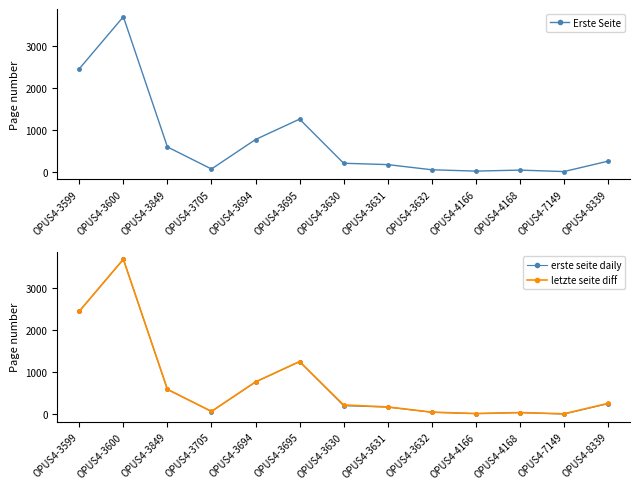

Reading left to right, extract all data points from this chart.

Erste Seite: OPUS4-3599=2447	OPUS4-3600=3685	OPUS4-3849=587	OPUS4-3705=62	OPUS4-3694=764	OPUS4-3695=1249	OPUS4-3630=199	OPUS4-3631=167	OPUS4-3632=44	OPUS4-4166=12	OPUS4-4168=36	OPUS4-7149=1	OPUS4-8339=248
erste seite daily: OPUS4-3599=2447	OPUS4-3600=3685	OPUS4-3849=587	OPUS4-3705=62	OPUS4-3694=764	OPUS4-3695=1249	OPUS4-3630=199	OPUS4-3631=167	OPUS4-3632=44	OPUS4-4166=12	OPUS4-4168=36	OPUS4-7149=1	OPUS4-8339=248
letzte seite diff: OPUS4-3599=2447	OPUS4-3600=3685	OPUS4-3849=590	OPUS4-3705=65	OPUS4-3694=767	OPUS4-3695=1251	OPUS4-3630=218	OPUS4-3631=171	OPUS4-3632=47	OPUS4-4166=13	OPUS4-4168=37	OPUS4-7149=8	OPUS4-8339=255